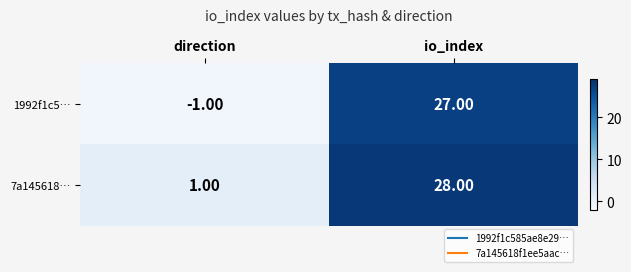

At which category does the chart reach its peak across all series?

io_index